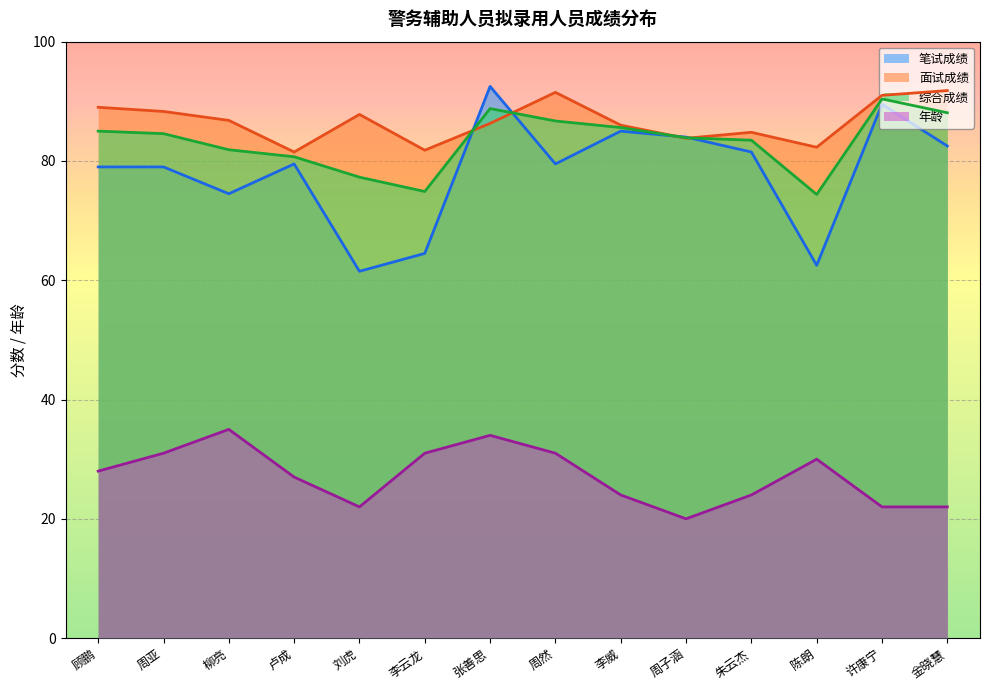

What value does the 年龄 series have at 陈朗?

30.0